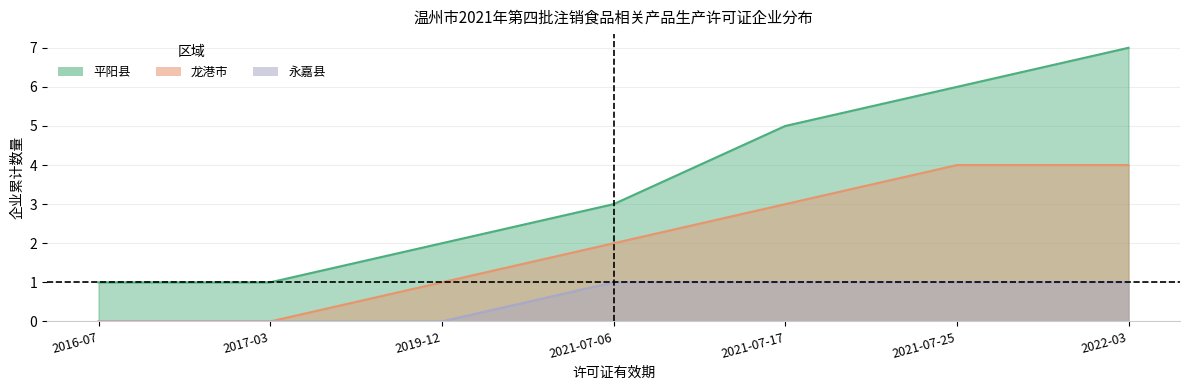

At which label does 龙港市 first exceed 2?

2021-07-17